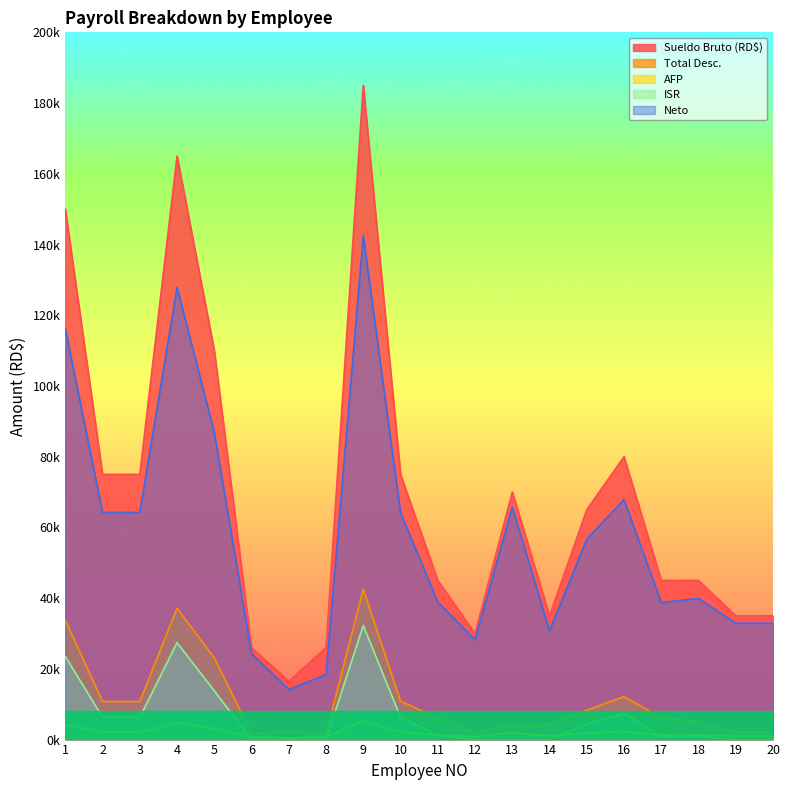

What is the greatest value displayed?

185000.0